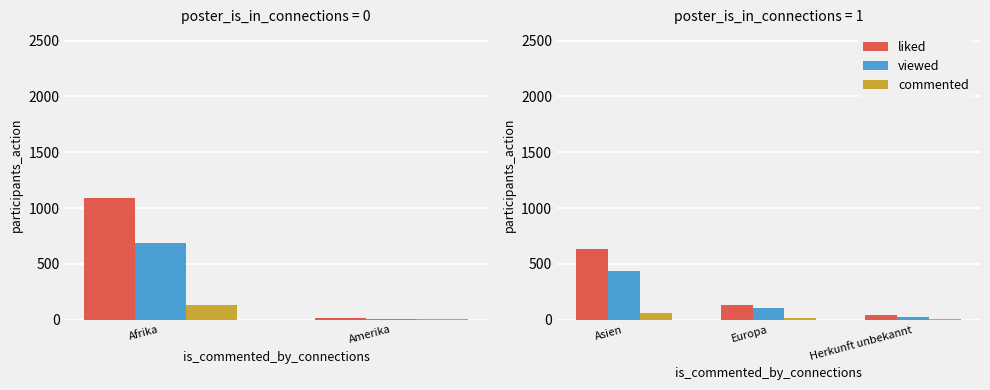

What is the minimum value shown in the chart?

4